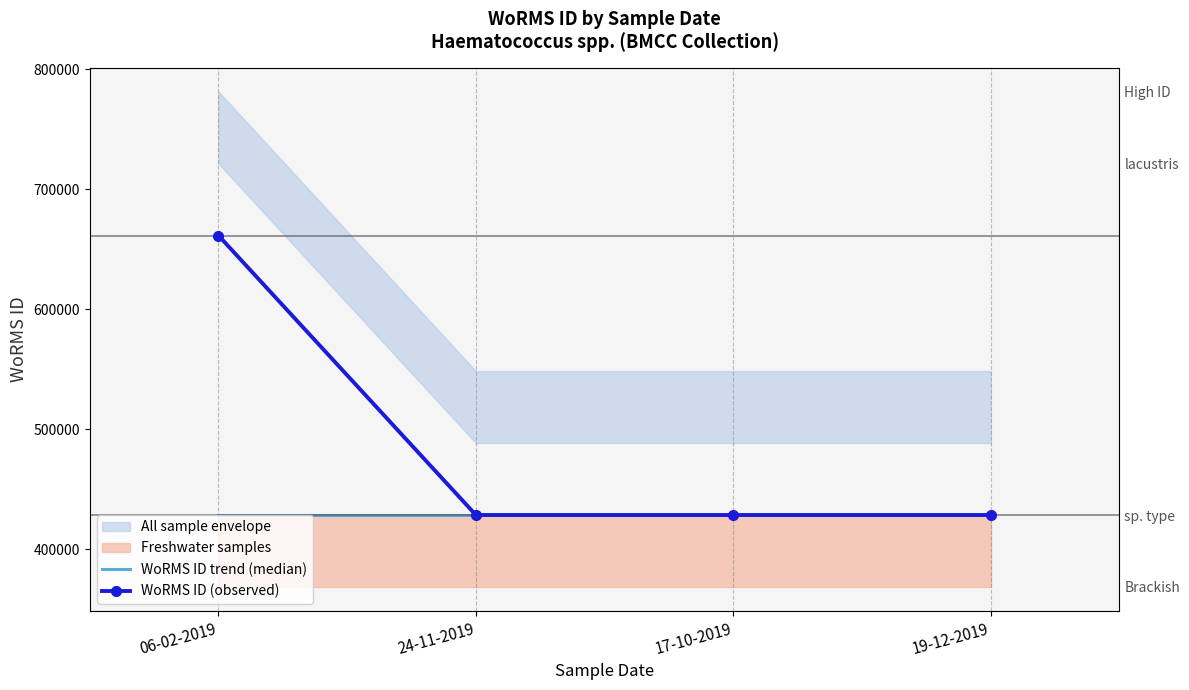

Reading left to right, what are all the values shown in this chart?

WoRMS ID trend (median): 428522	428522	428522	428522
WoRMS ID (observed): 661559	428522	428522	428522